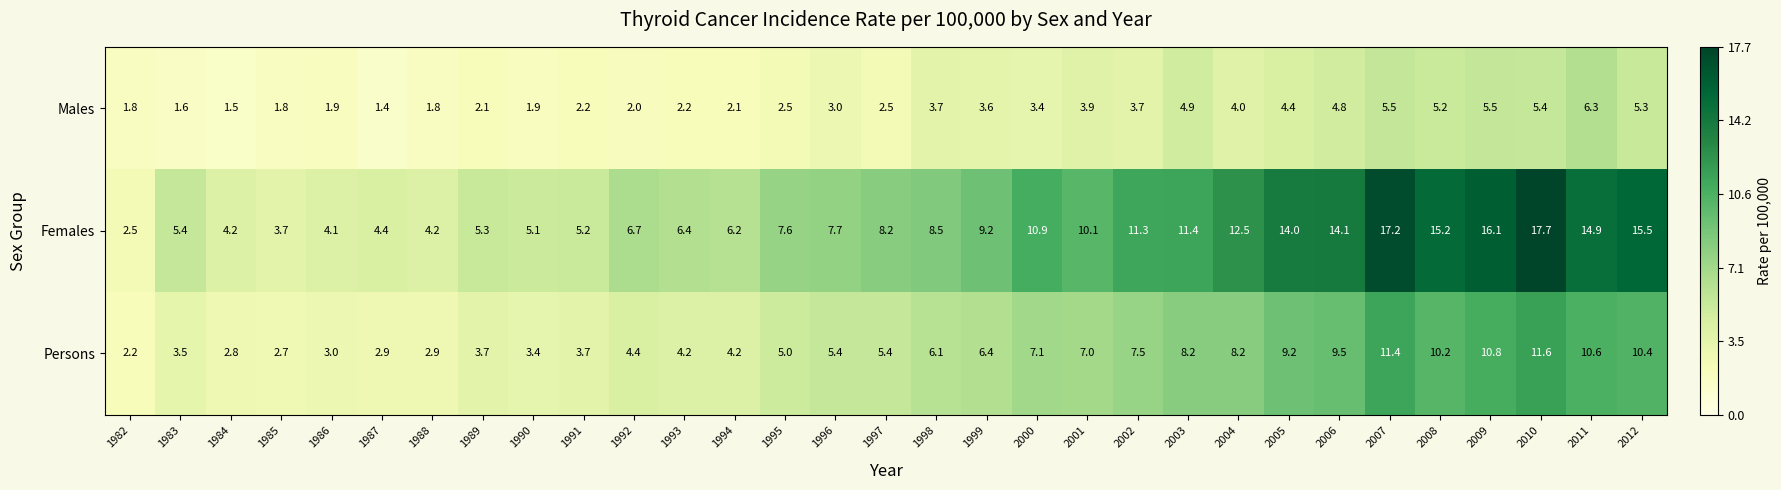

What is the smallest value displayed?

1.4